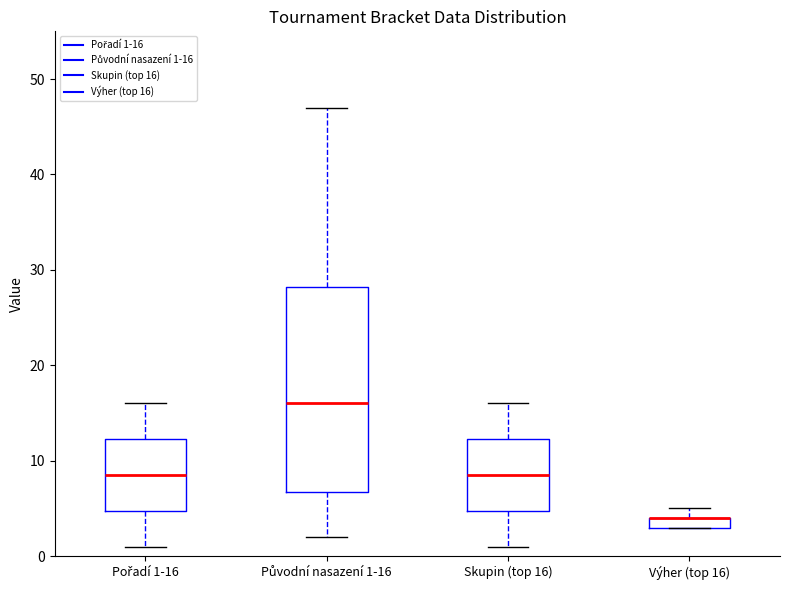

Where is the lower edge of the box for Původní nasazení 1-16 on the y-axis? The values are not printed on the chart, so give them approximately, as read against the axis.

7